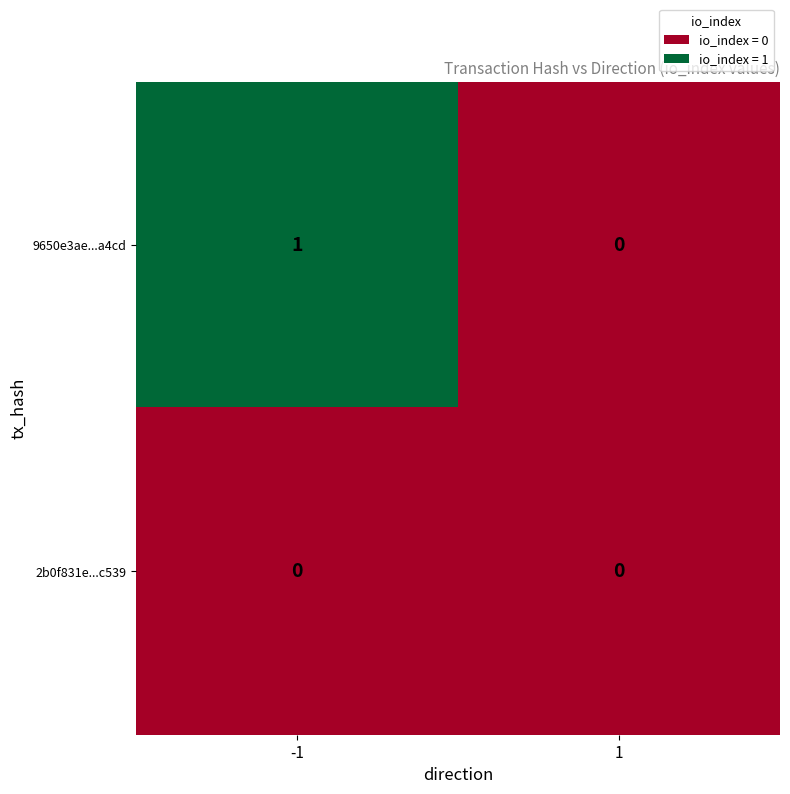

Rank the series by their maximum value, from lowest to highest.

2b0f831e...c539, 9650e3ae...a4cd